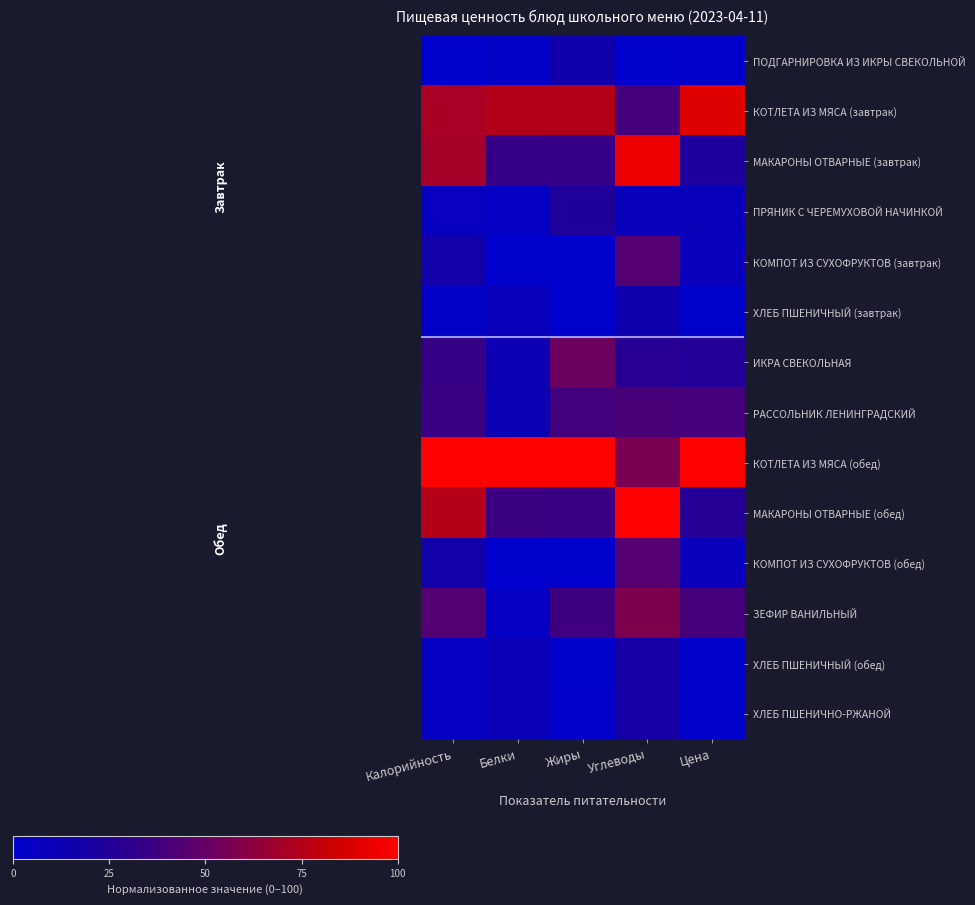

Reading right to left, what are all the values shown in this chart?

ПОДГАРНИРОВКА ИЗ ИКРЫ СВЕКОЛЬНОЙ: Цена=2.0	Углеводы=0.0	Жиры=15.5	Белки=3.5	Калорийность=0.0
КОТЛЕТА ИЗ МЯСА (завтрак): Цена=89.6	Углеводы=39.3	Жиры=75.0	Белки=74.9	Калорийность=71.3
МАКАРОНЫ ОТВАРНЫЕ (завтрак): Цена=23.1	Углеводы=93.8	Жиры=33.6	Белки=34.2	Калорийность=70.4
ПРЯНИК С ЧЕРЕМУХОВОЙ НАЧИНКОЙ: Цена=9.3	Углеводы=8.7	Жиры=24.2	Белки=4.0	Калорийность=6.9
КОМПОТ ИЗ СУХОФРУКТОВ (завтрак): Цена=8.5	Углеводы=44.4	Жиры=0.0	Белки=0.0	Калорийность=17.8
ХЛЕБ ПШЕНИЧНЫЙ (завтрак): Цена=0.0	Углеводы=15.0	Жиры=0.1	Белки=8.7	Калорийность=2.9
ИКРА СВЕКОЛЬНАЯ: Цена=25.9	Углеводы=27.6	Жиры=51.7	Белки=12.6	Калорийность=34.2
РАССОЛЬНИК ЛЕНИНГРАДСКИЙ: Цена=39.5	Углеводы=40.6	Жиры=38.8	Белки=11.4	Калорийность=35.8
КОТЛЕТА ИЗ МЯСА (обед): Цена=100.0	Углеводы=56.3	Жиры=100.0	Белки=100.0	Калорийность=100.0
МАКАРОНЫ ОТВАРНЫЕ (обед): Цена=26.7	Углеводы=100.0	Жиры=35.6	Белки=36.2	Калорийность=75.4
КОМПОТ ИЗ СУХОФРУКТОВ (обед): Цена=8.6	Углеводы=44.4	Жиры=0.0	Белки=0.0	Калорийность=17.8
ЗЕФИР ВАНИЛЬНЫЙ: Цена=39.2	Углеводы=58.1	Жиры=37.4	Белки=4.5	Калорийность=44.0
ХЛЕБ ПШЕНИЧНЫЙ (обед): Цена=0.6	Углеводы=18.9	Жиры=0.1	Белки=10.0	Калорийность=5.4
ХЛЕБ ПШЕНИЧНО-РЖАНОЙ: Цена=0.6	Углеводы=18.9	Жиры=1.2	Белки=10.0	Калорийность=5.4